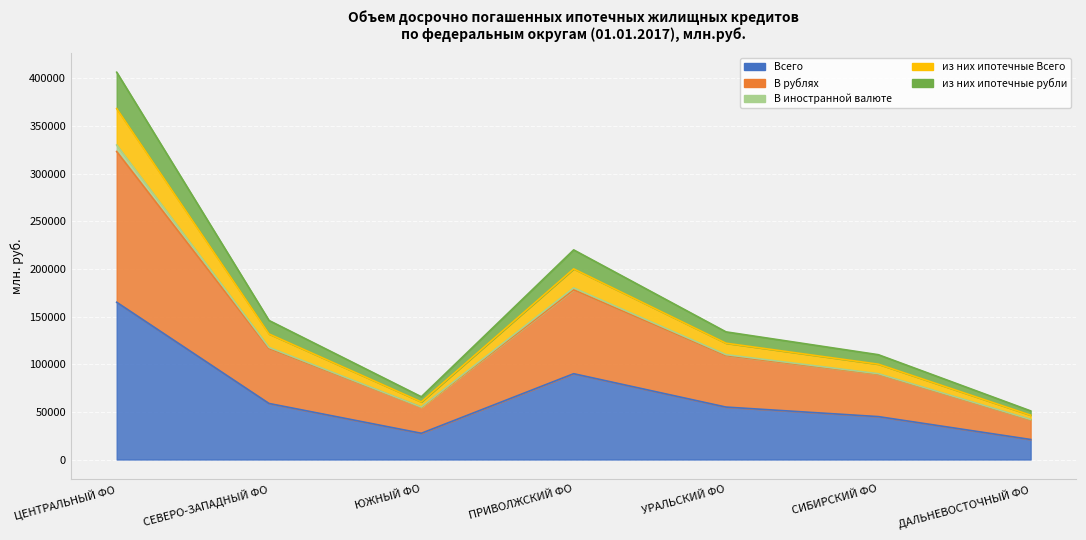

At which label does из них ипотечные Всего reach its peak?

ЦЕНТРАЛЬНЫЙ ФО